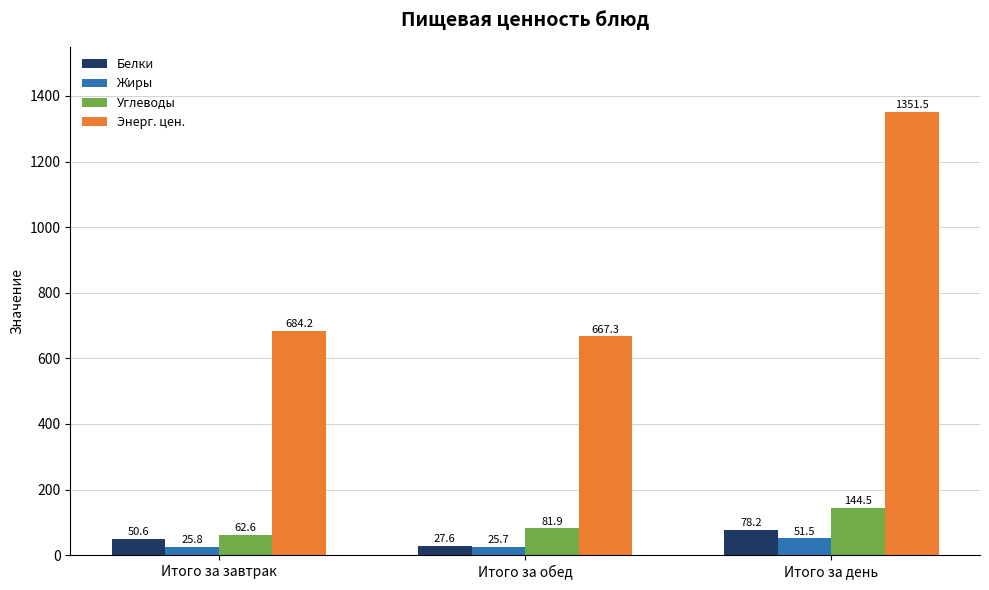

Reading right to left, list all the values displayed in this chart.

Белки: 78.2	27.6	50.6
Жиры: 51.5	25.7	25.8
Углеводы: 144.5	81.9	62.6
Энерг. цен.: 1351.5	667.3	684.2